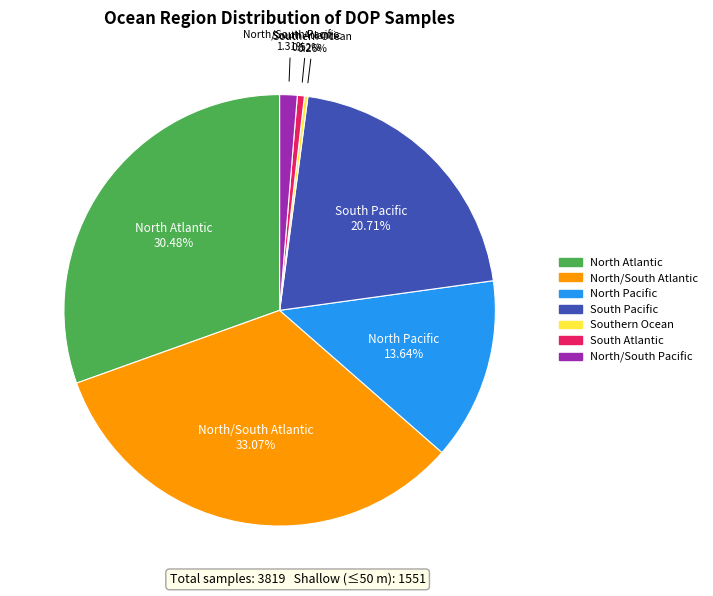

Which slice is the largest?

North/South Atlantic